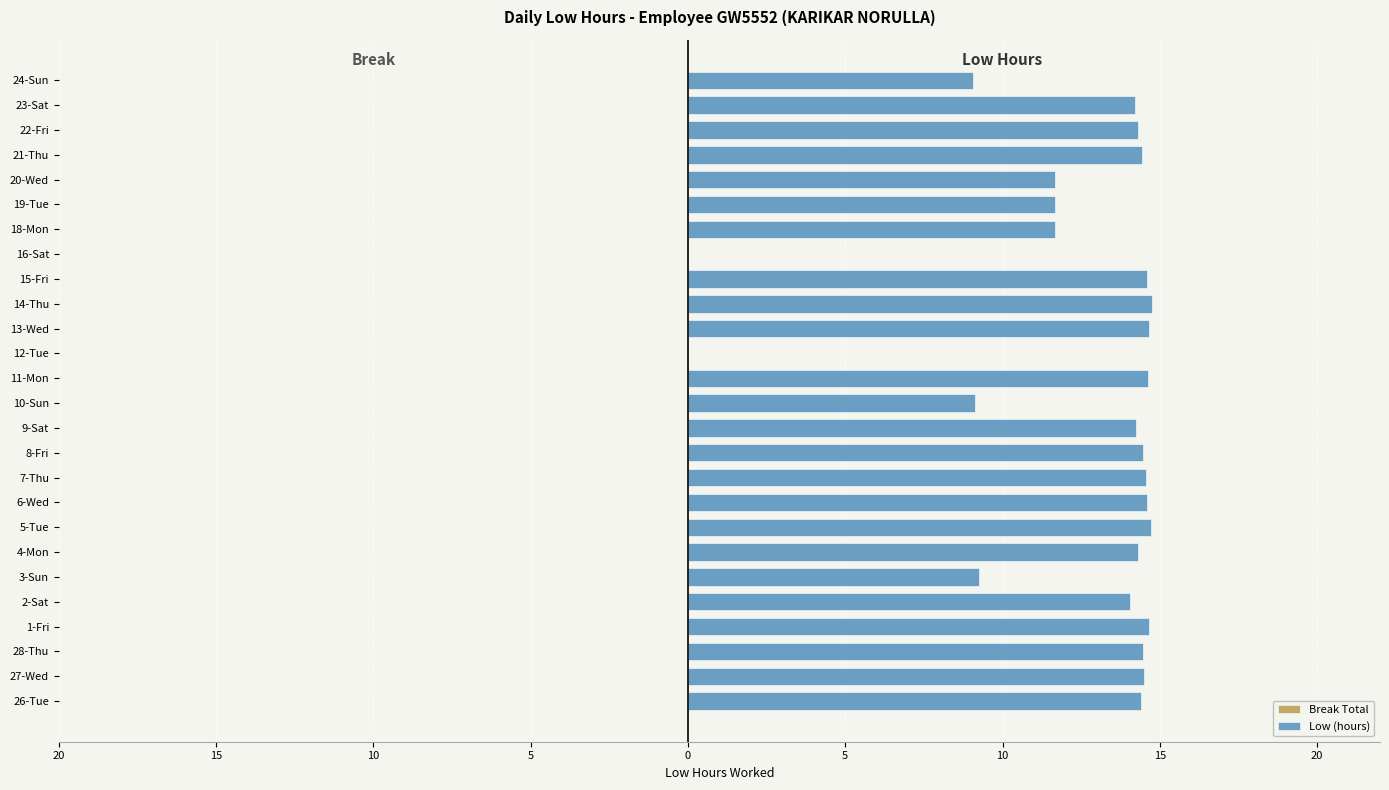

Are the bars horizontal?

Yes